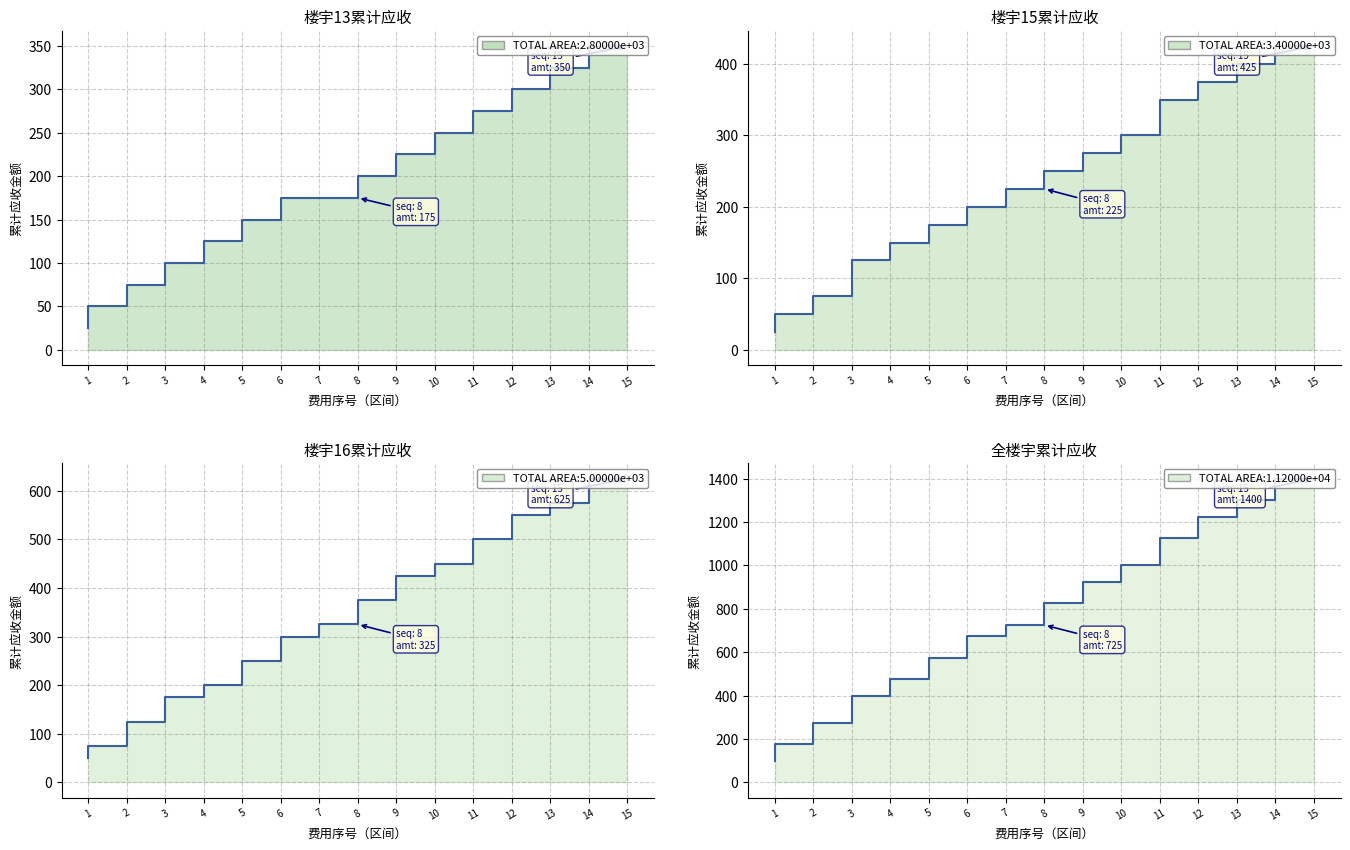

What is the value of the 楼宇16 point at the 13th from the left?

550